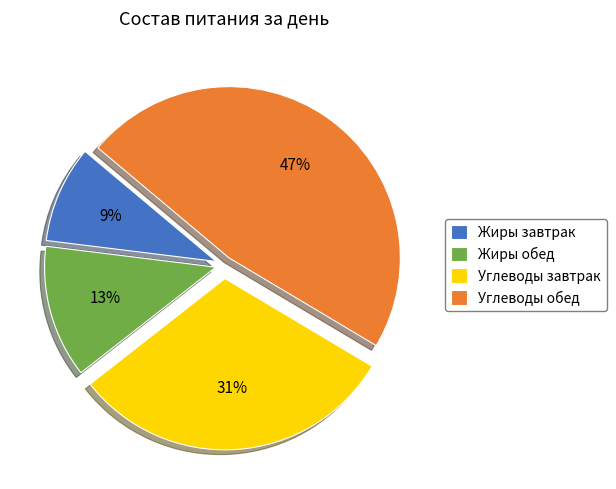

Between Углеводы обед and Жиры завтрак, which is larger?

Углеводы обед